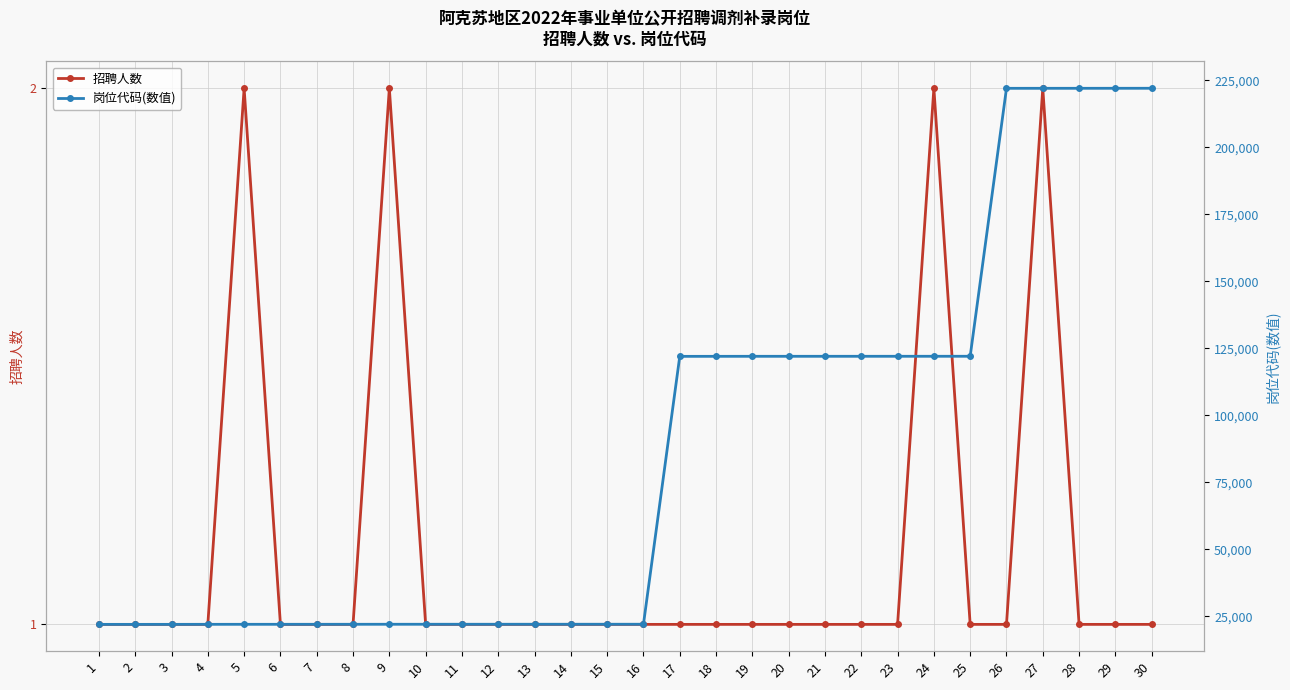

What is the total value across all series at 26?

222019